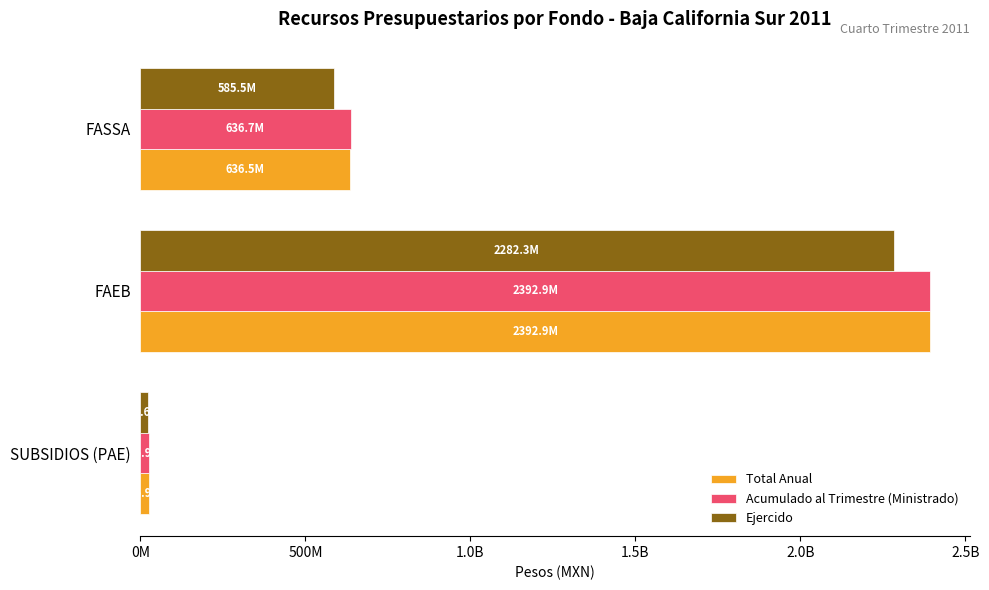

Which series has the largest total across all categories?

Acumulado al Trimestre (Ministrado)